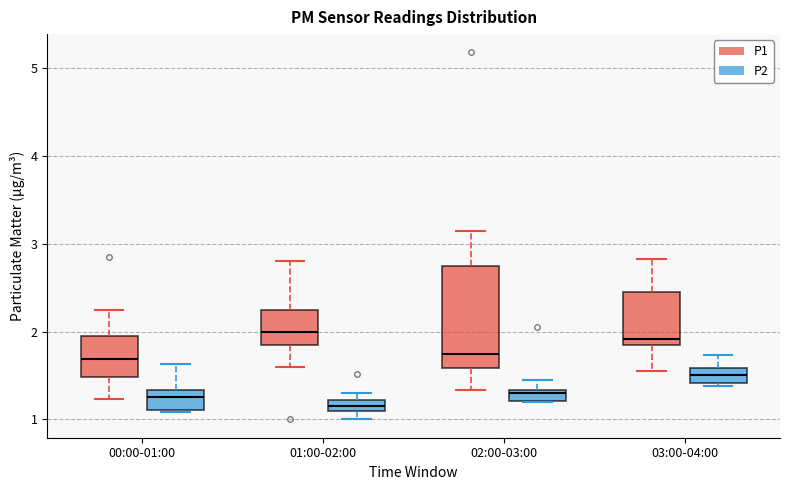

Where does the lower whisker of the box for 02:00-03:00 (P1) end on the y-axis? The values are not printed on the chart, so give them approximately, as read against the axis.

1.3